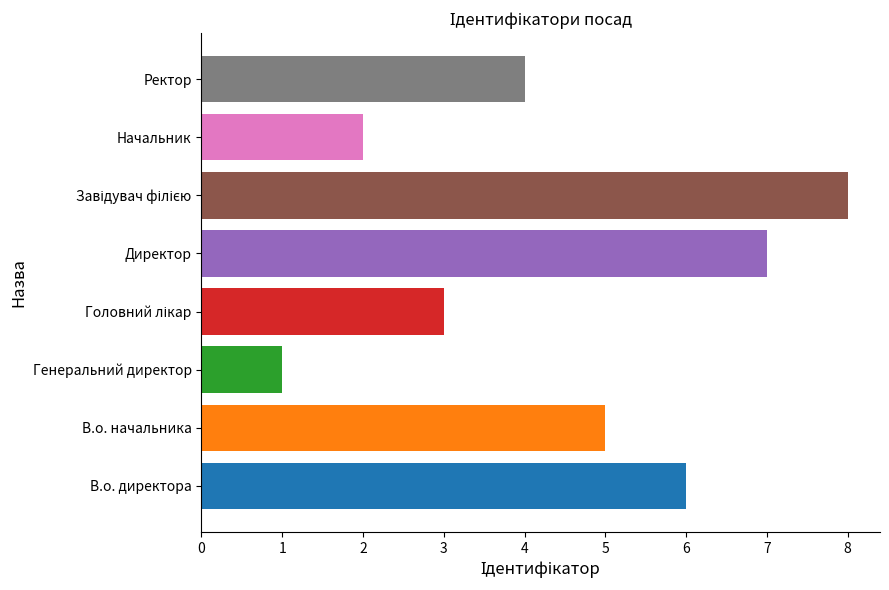

What is the greatest value displayed?

8